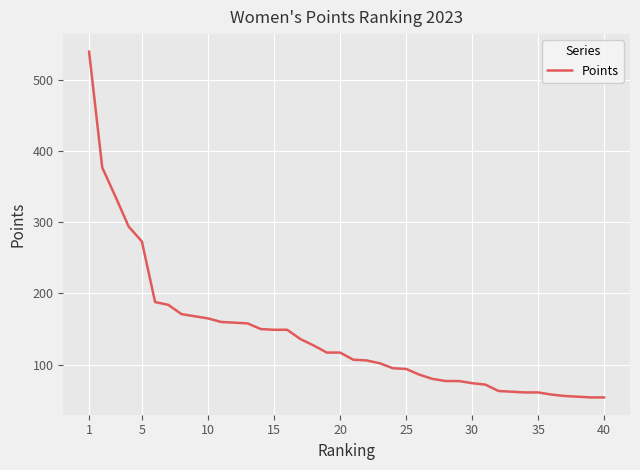

What is the difference between the maximum and minimum values?

486